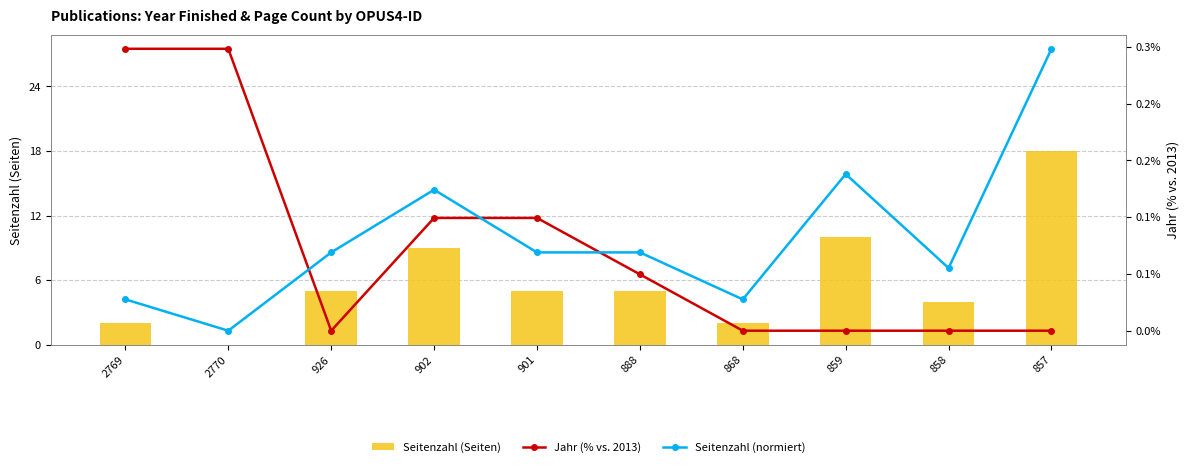

What is the sum of the Jahr (% vs. 2013) values at 2770 and 902?

0.3